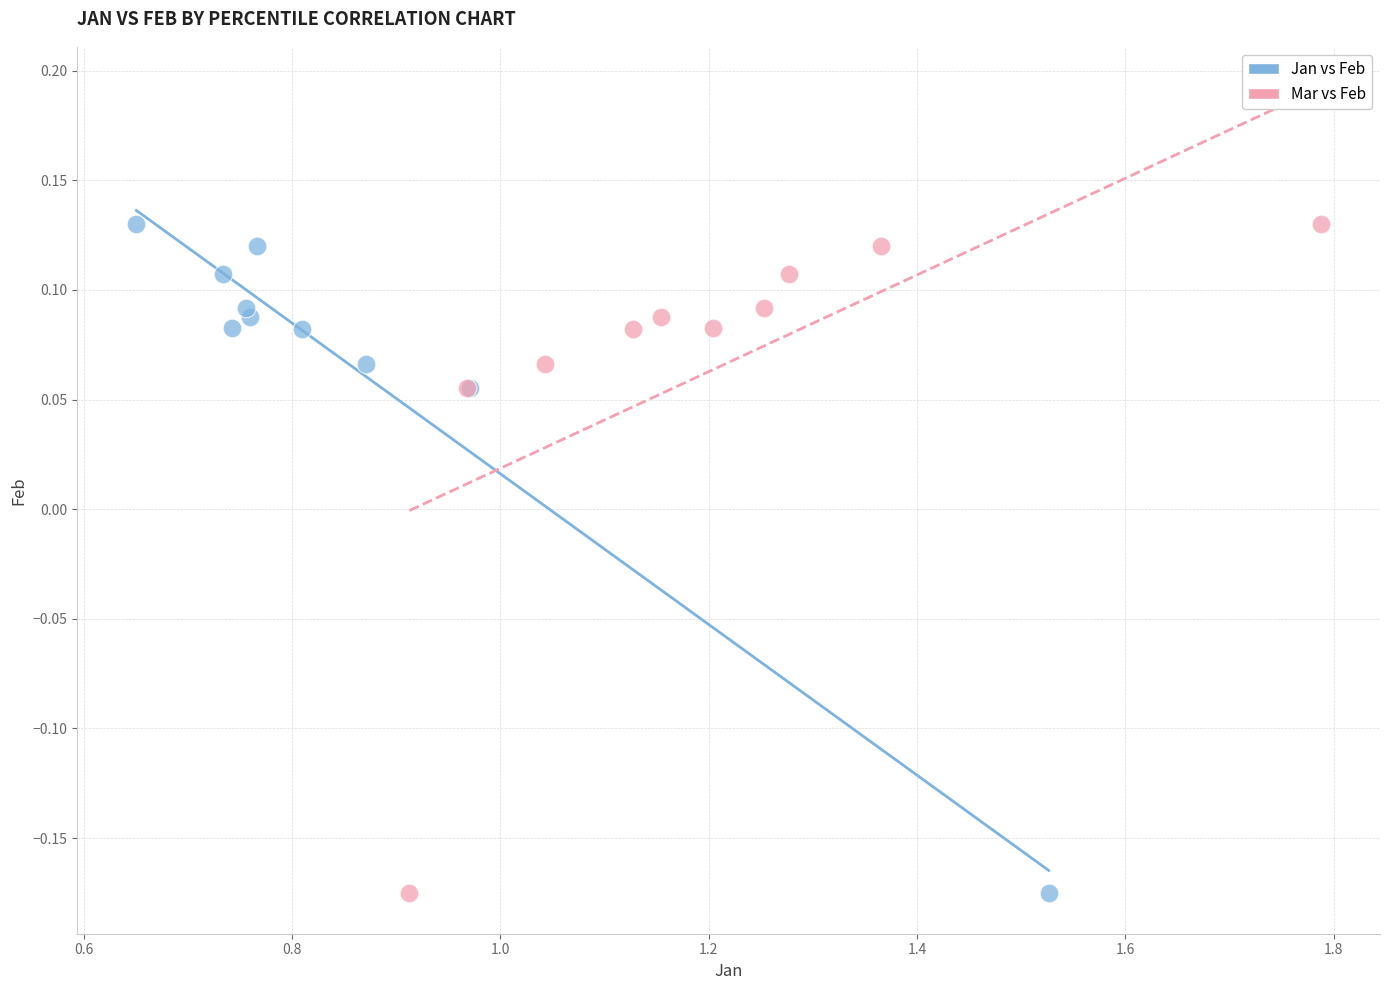

What are all the series names shown in the legend?

Jan vs Feb, Mar vs Feb